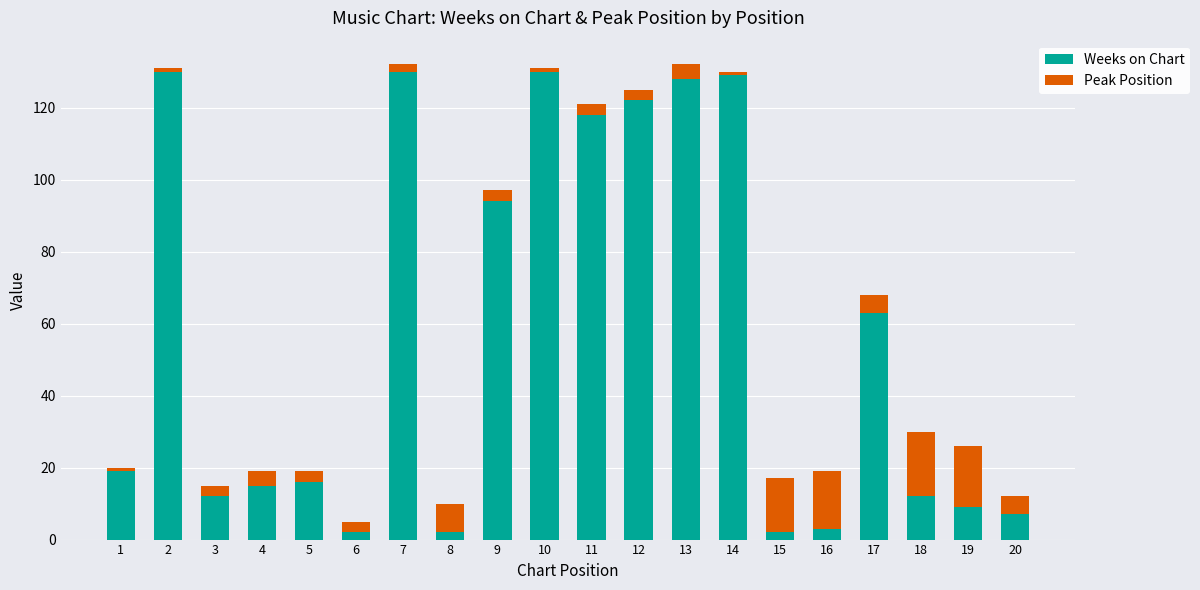

Does the chart contain any negative values?

No